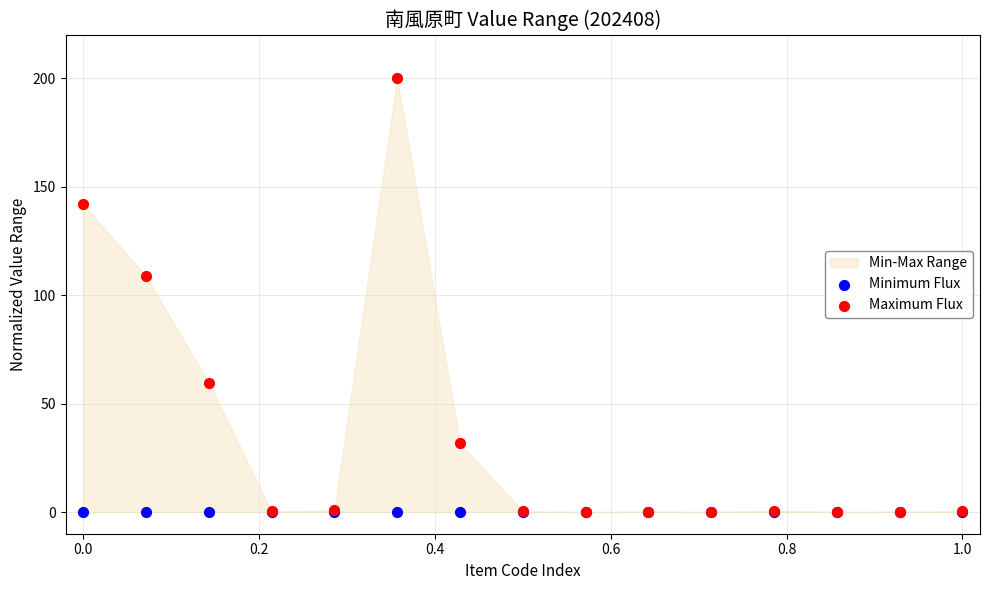

Across all series, what Y value is closest to 100?

108.7